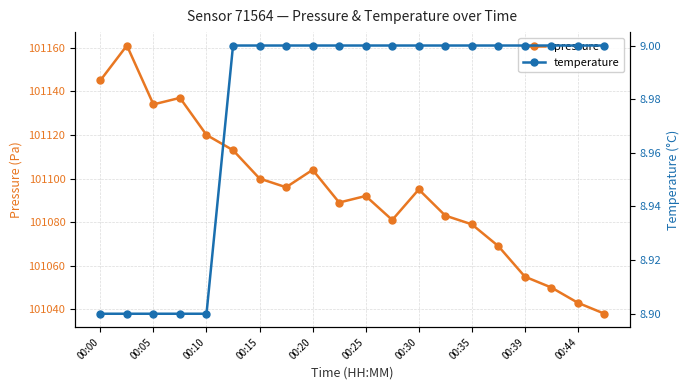

Rank the series by their average value, from lowest to highest.

temperature, pressure